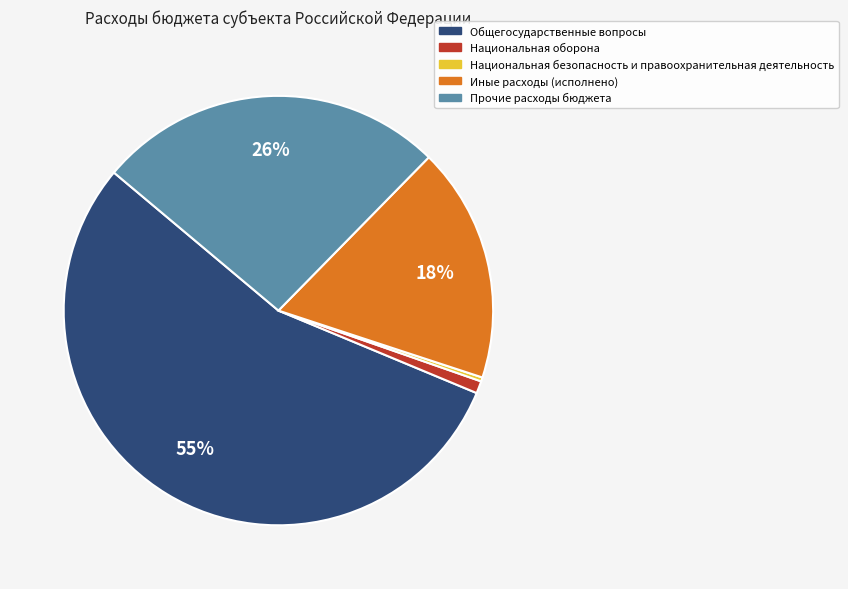

The Национальная оборона slice represents 15% of the pie. True or false?

False